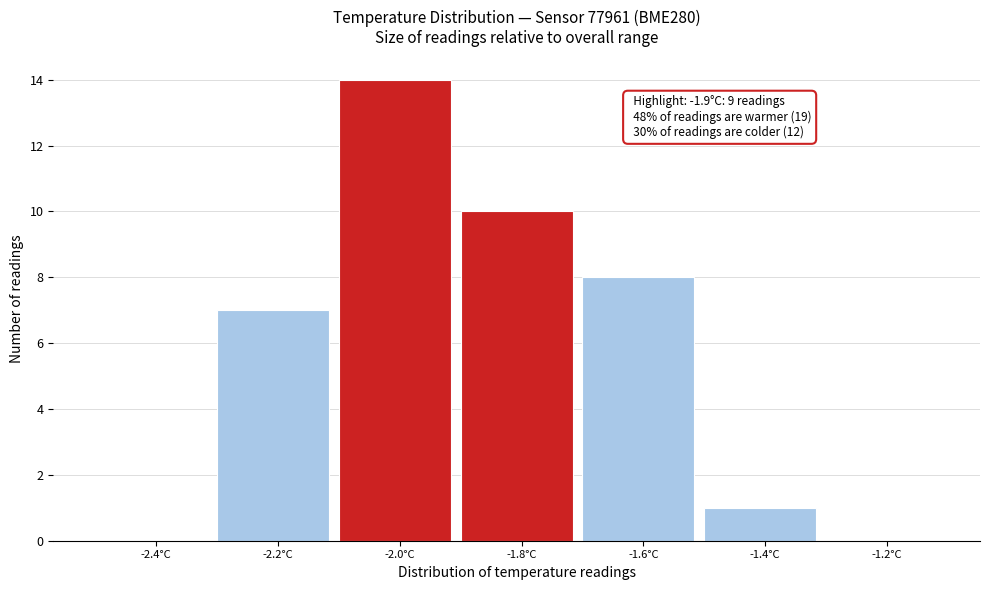

Over which range of the x-axis is the bar tallest?

-2.1 to -1.9